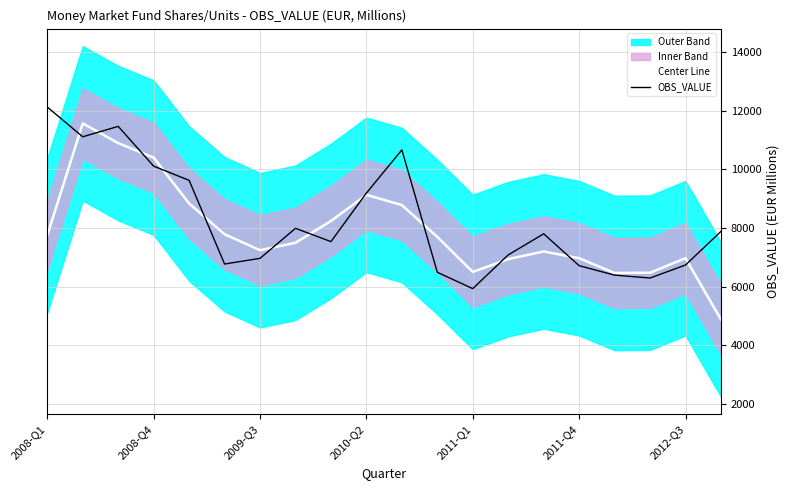

At which label does OBS_VALUE reach its peak?

2008-Q1